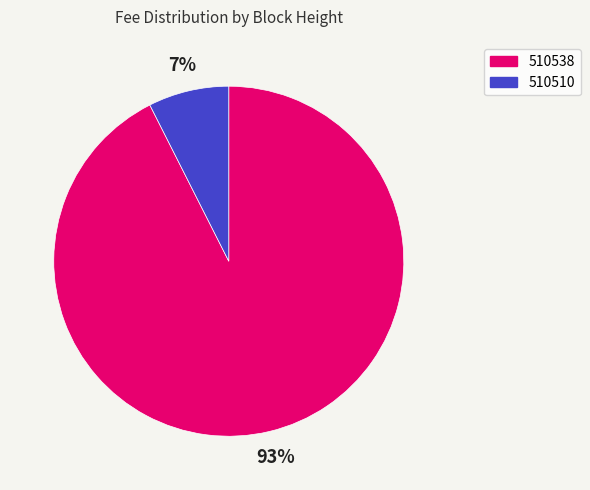

What is the smallest slice in the pie chart?

510510